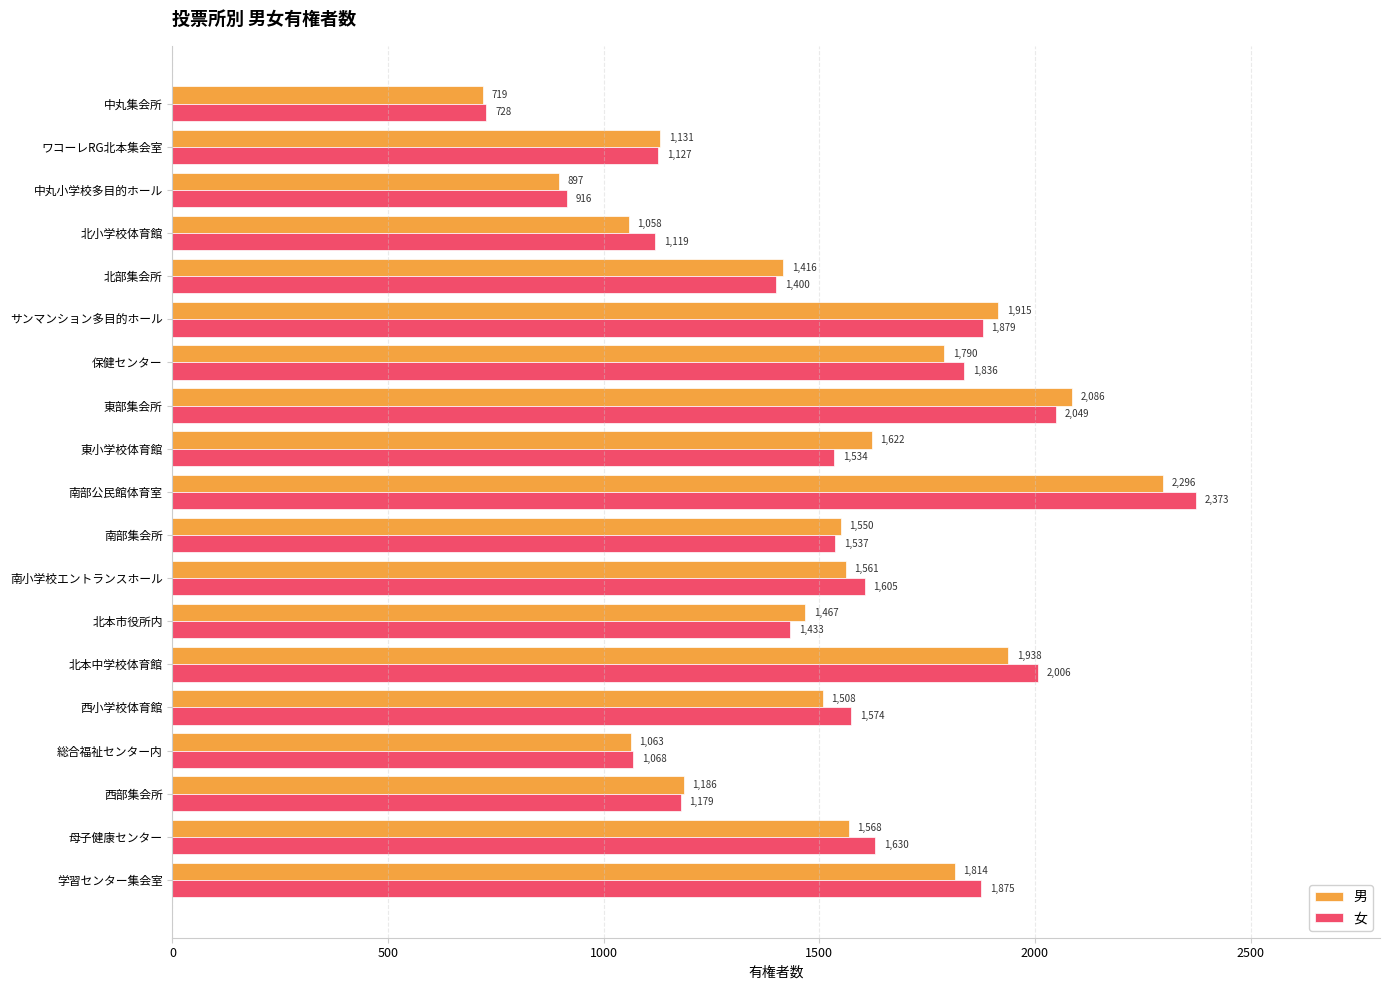

Between 北部集会所 and 東部集会所, which series saw the biggest shift?

男